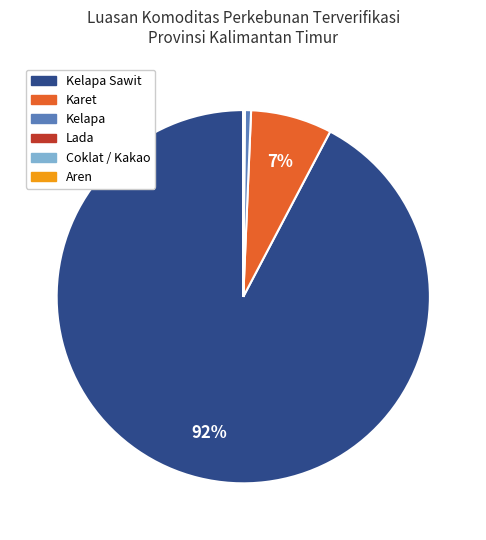

To the nearest percent, what is the average slice percentage?

17%